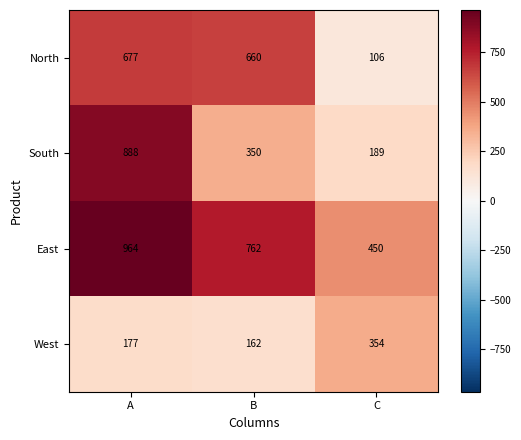

What is the smallest value displayed?

106